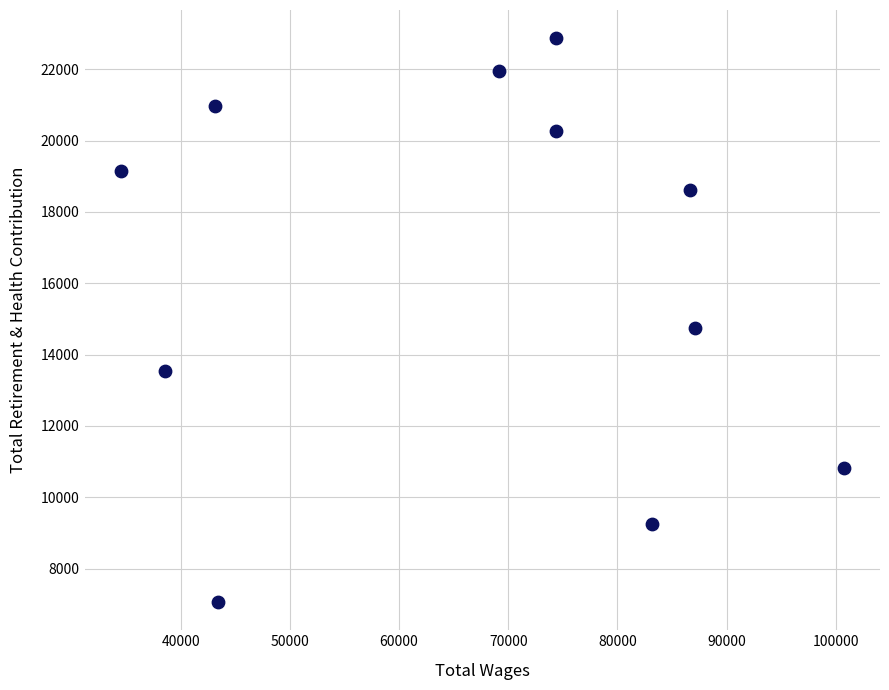

What Y value in the scatter plot is closest to 14966?

14739